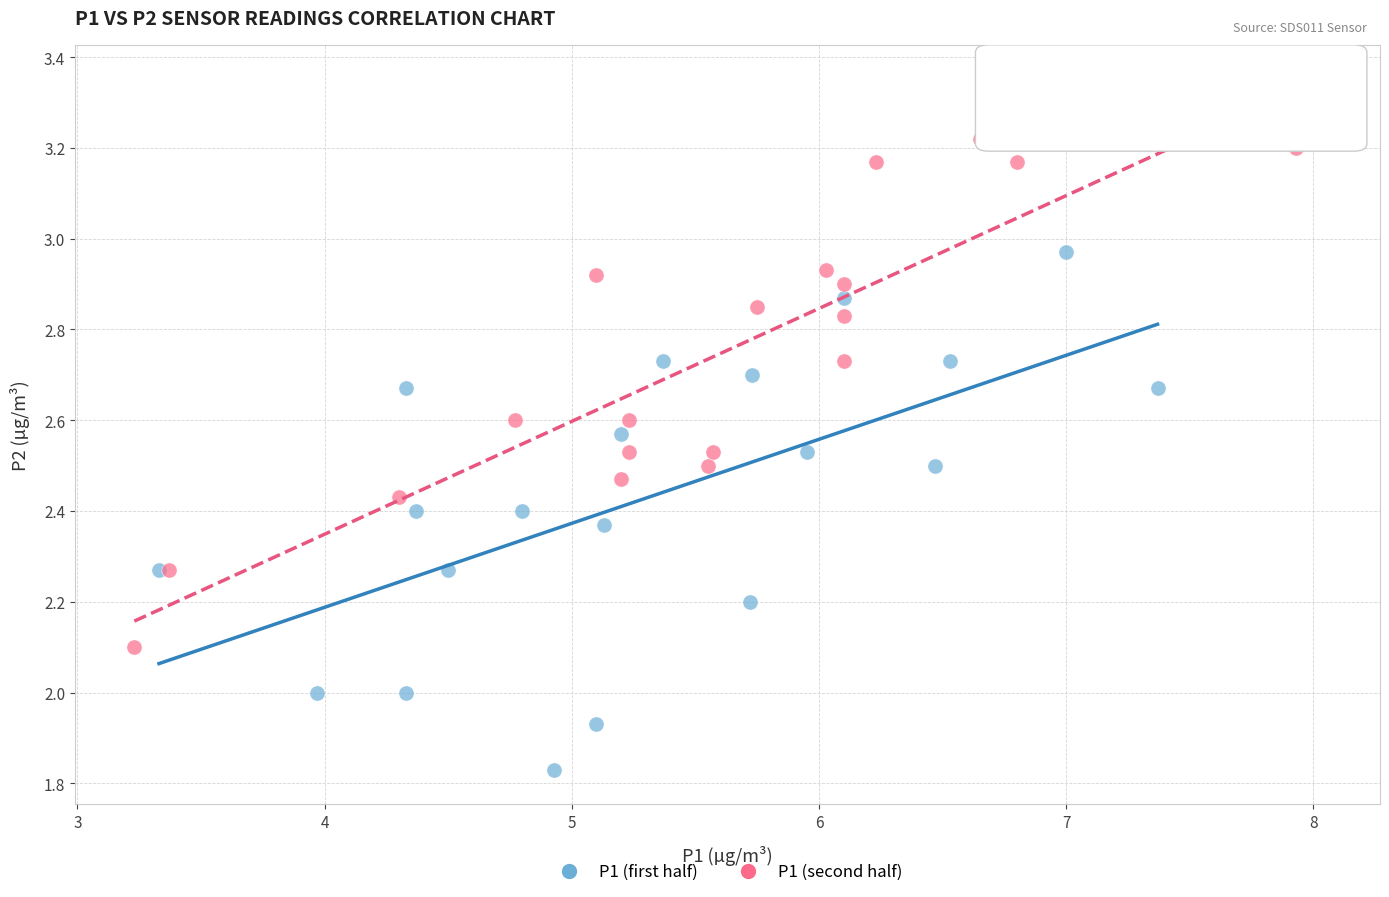

What are all the series names shown in the legend?

P1 (first half), P1 (second half)